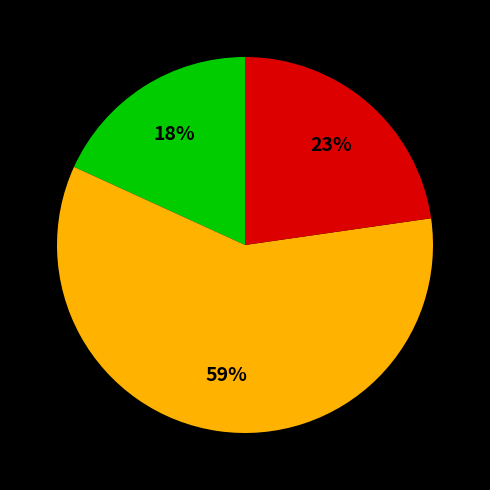

Is there a majority slice in this chart?

Yes